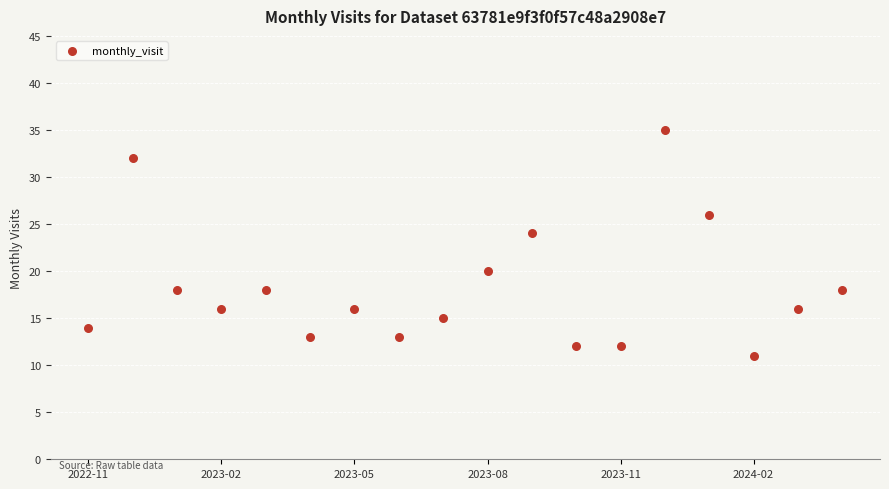

What is the range of Y values (max minus min)?

24